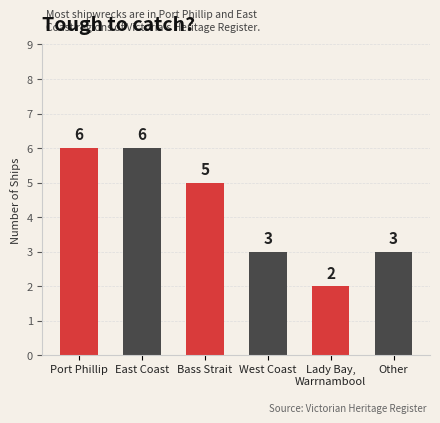

Are the bars horizontal?

No